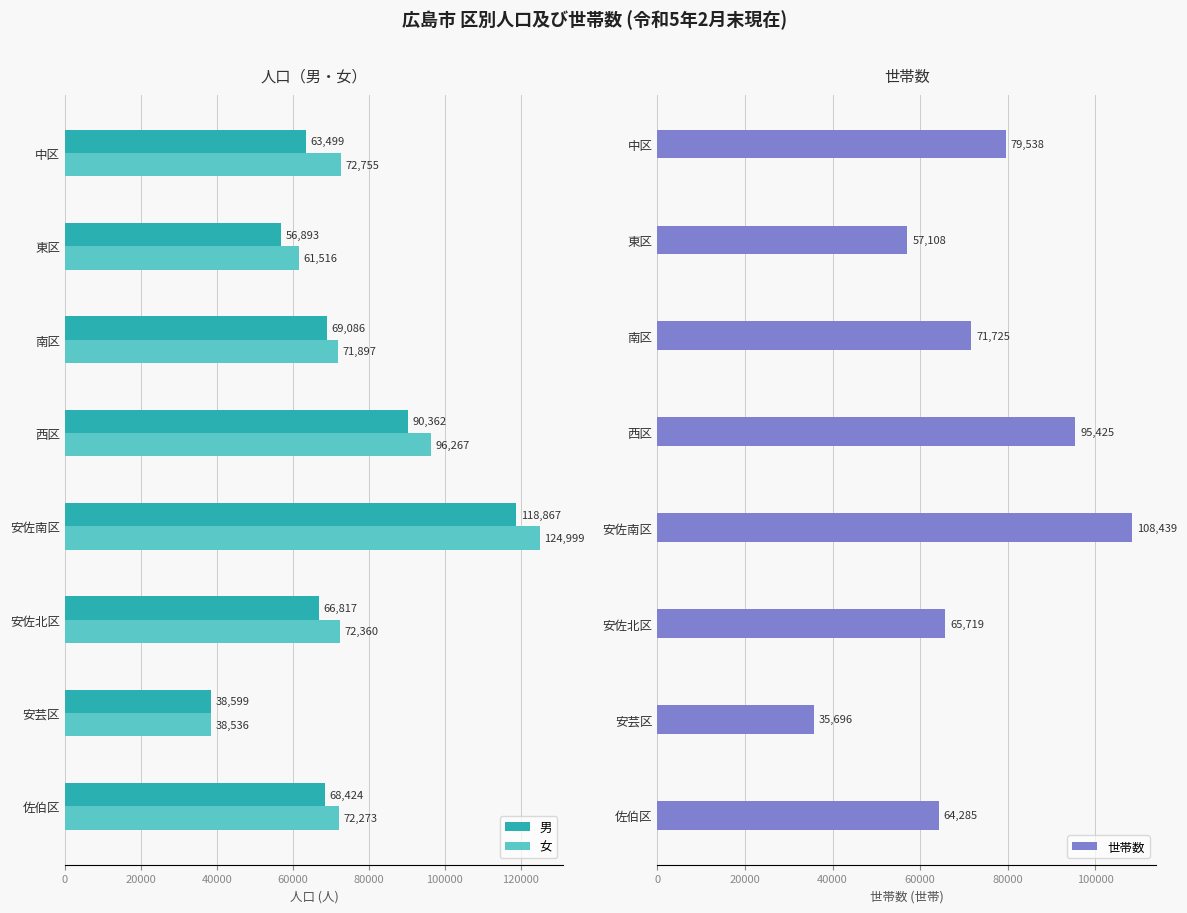

Rank the categories by 男 value from lowest to highest.

安芸区, 東区, 中区, 安佐北区, 佐伯区, 南区, 西区, 安佐南区